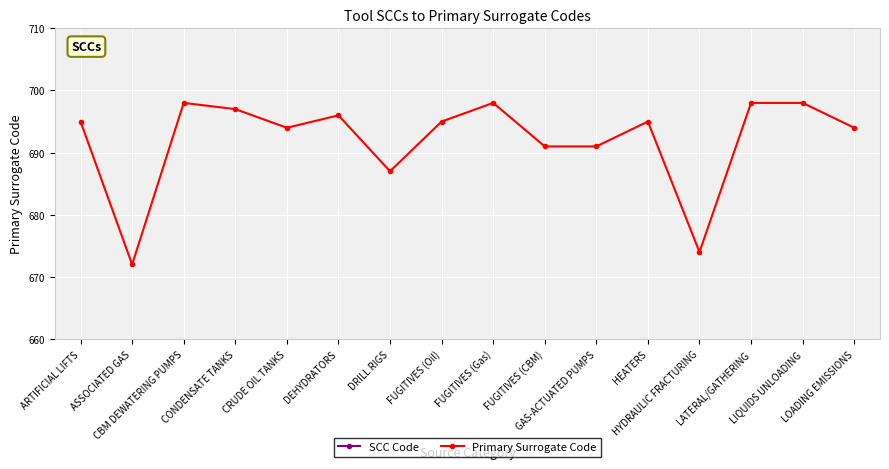

Reading left to right, what are all the values shown in this chart?

SCC Code: ARTIFICIAL LIFTS=2310011600	ASSOCIATED GAS=2310011001	CBM DEWATERING PUMPS=2310023000	CONDENSATE TANKS=2310021010	CRUDE OIL TANKS=2310010200	DEHYDRATORS=2310021400	DRILL RIGS=2310000220	FUGITIVES (Oil)=2310011501	FUGITIVES (Gas)=2310021501	FUGITIVES (CBM)=2310023511	GAS-ACTUATED PUMPS=2310023310	HEATERS=2310010100	HYDRAULIC FRACTURING=2310000660	LATERAL/GATHERING=2310021251	LIQUIDS UNLOADING=2310021603	LOADING EMISSIONS=2310011201
Primary Surrogate Code: ARTIFICIAL LIFTS=695	ASSOCIATED GAS=672	CBM DEWATERING PUMPS=698	CONDENSATE TANKS=697	CRUDE OIL TANKS=694	DEHYDRATORS=696	DRILL RIGS=687	FUGITIVES (Oil)=695	FUGITIVES (Gas)=698	FUGITIVES (CBM)=691	GAS-ACTUATED PUMPS=691	HEATERS=695	HYDRAULIC FRACTURING=674	LATERAL/GATHERING=698	LIQUIDS UNLOADING=698	LOADING EMISSIONS=694